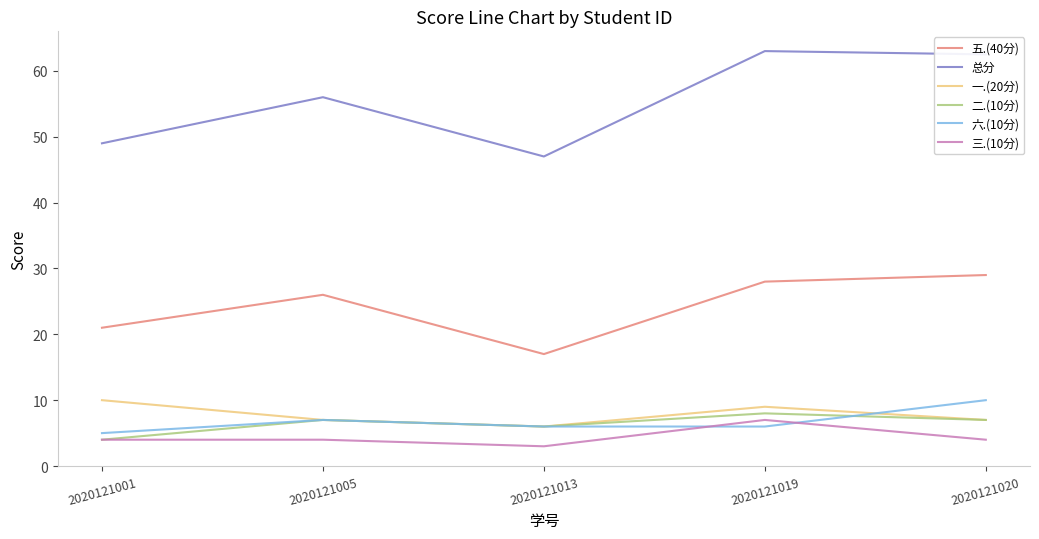

True or false: 总分 and 三.(10分) cross at least once.

False